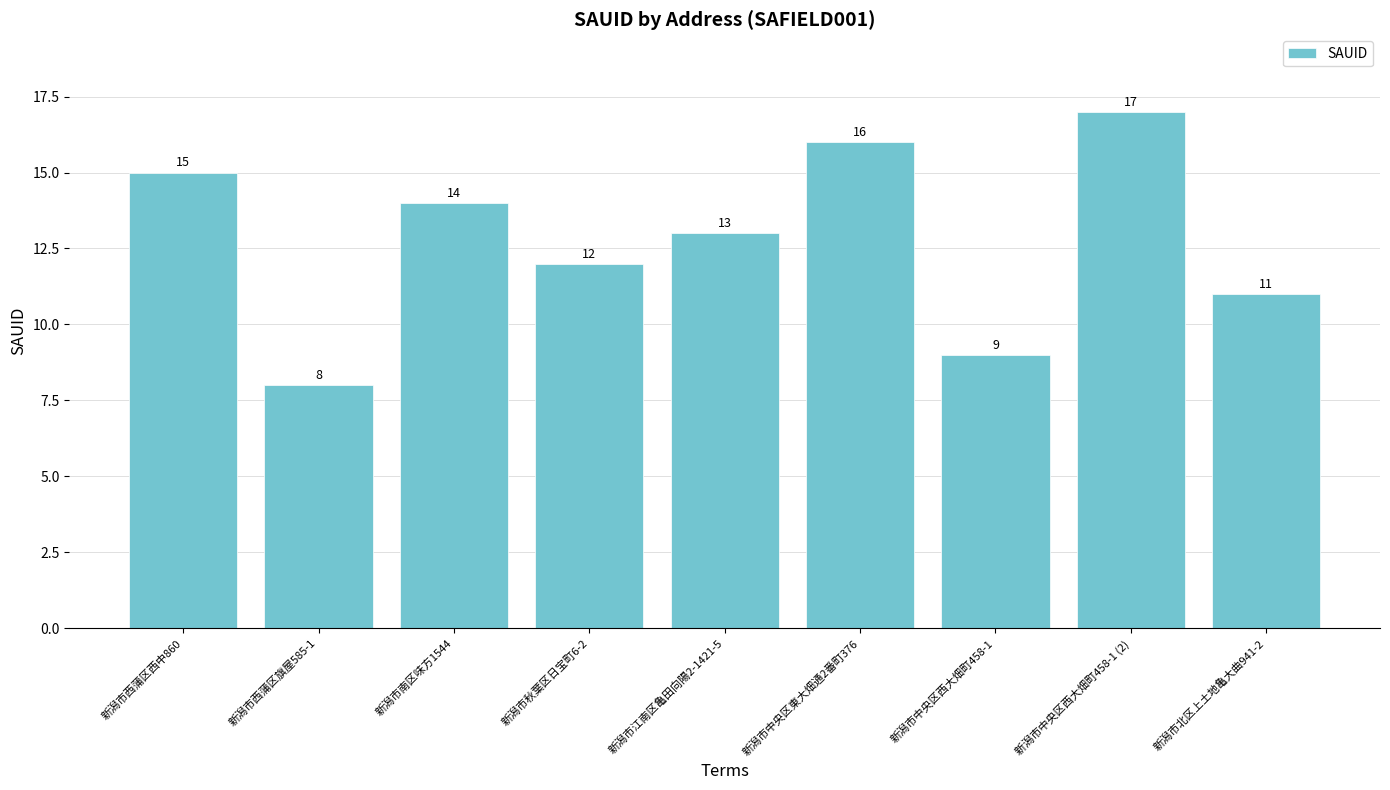

Which category has the highest value across all series?

新潟市中央区西大畑町458-1 (2)